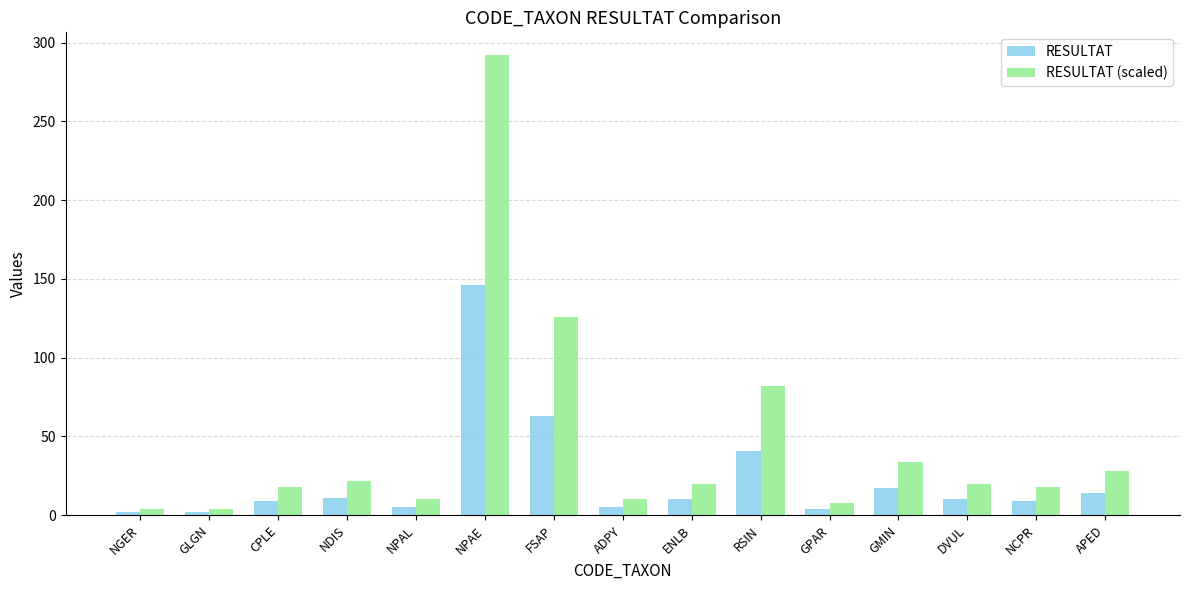

At how many categories does at least one series exceed 114?

2